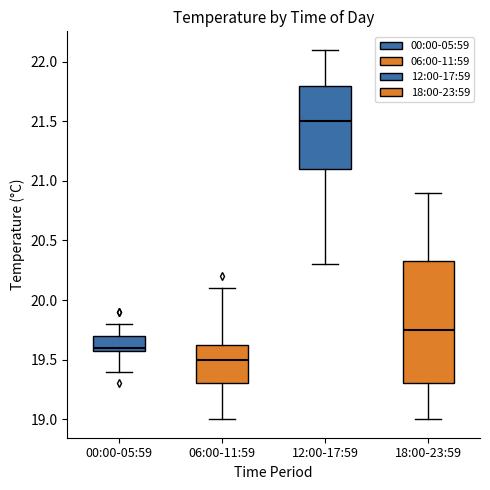

Reading left to right, transcribe this box plot: for each box, give where its median line is, the range the box spans, and where its two whiskers end, as read against the y-axis. The values are not printed on the chart, so give them approximately, as read against the axis.

00:00-05:59: median 19.60 (just above the box's lower edge), box 19.60 to 19.70, whiskers 19.40 to 19.80
06:00-11:59: median 19.50, box 19.30 to 19.65, whiskers 19.00 to 20.10
12:00-17:59: median 21.50, box 21.10 to 21.80, whiskers 20.30 to 22.10
18:00-23:59: median 19.75, box 19.30 to 20.35, whiskers 19.00 to 20.90